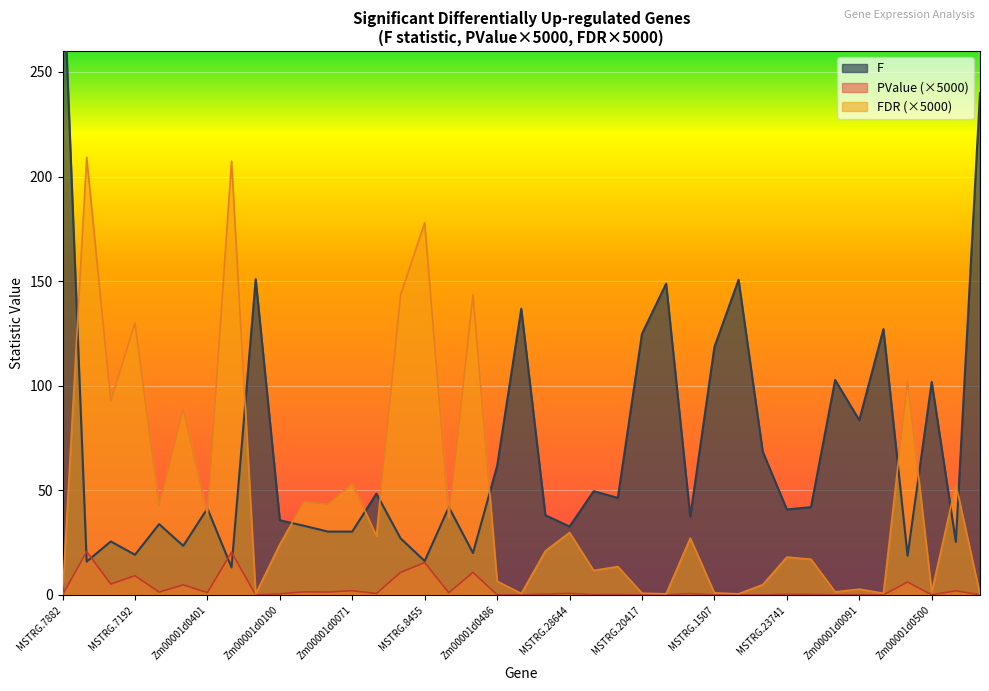

Which series has the largest total across all categories?

F